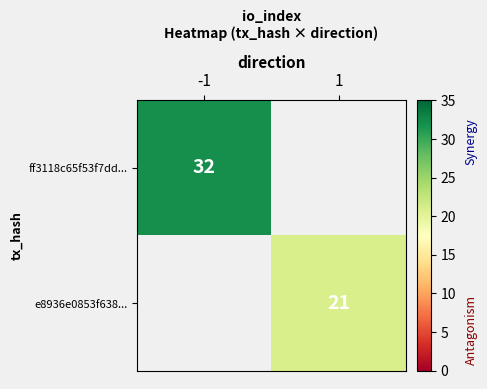

Is the value of ff3118c65f53f7dd... at -1 greater than the value of e8936e0853f638... at 1?

Yes